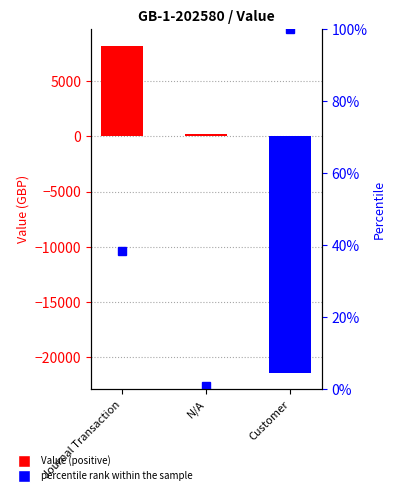

What is the difference between the second highest and minimum values in the percentile rank within the sample series?

37.3